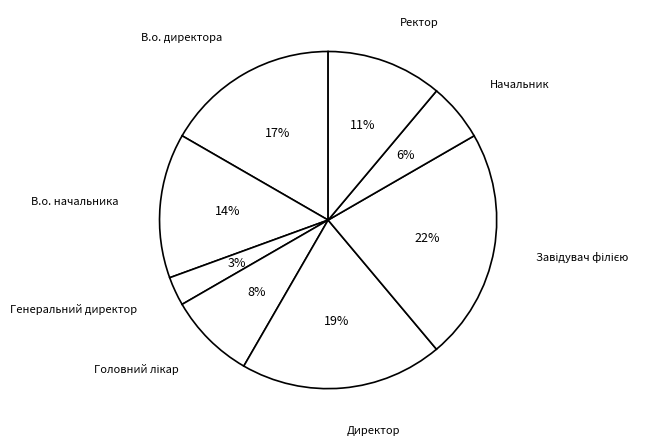

What is the smallest slice in the pie chart?

Генеральний директор